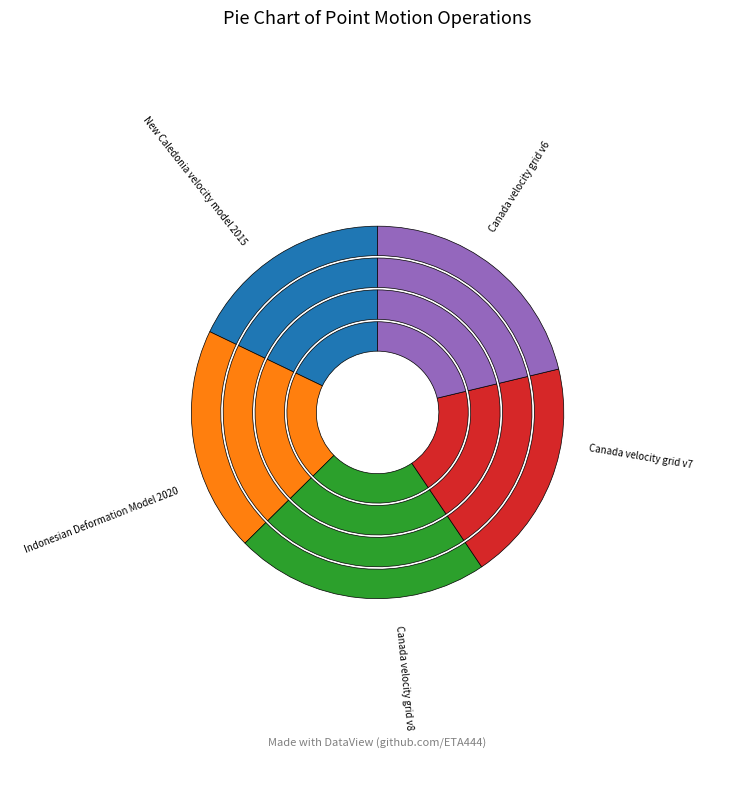

What is the total percentage of Canada velocity grid v8 and New Caledonia velocity model 2015?

43.3%